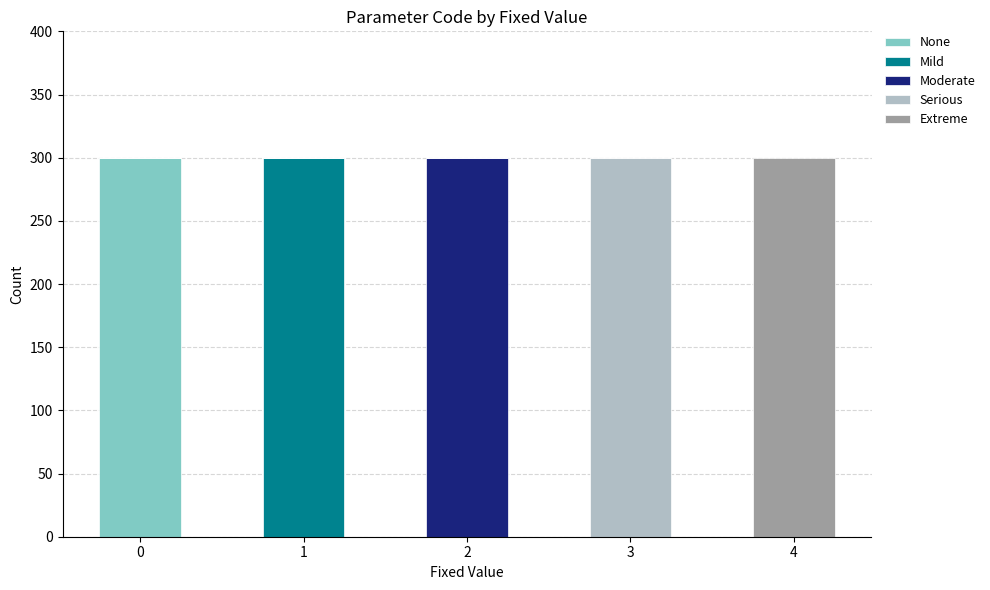

How many values in the None series exceed 0?

1